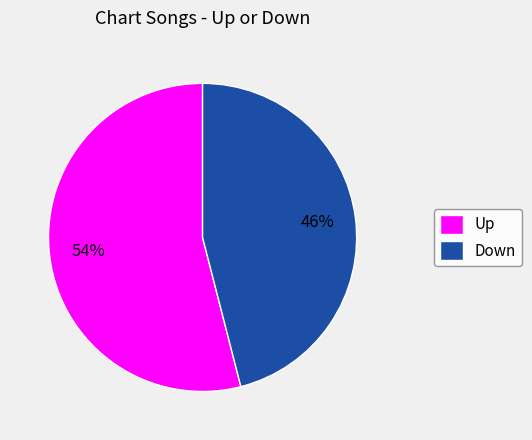

To the nearest percent, what portion does Up represent?

54%